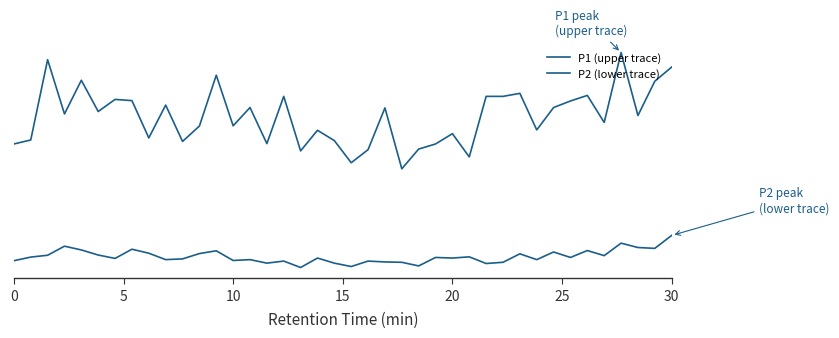

Is this an area chart (filled region under the line)?

No